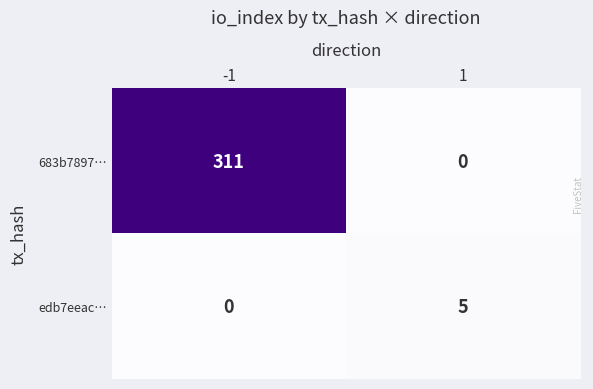

The 683b7897… series shows 109 at 1. True or false?

False